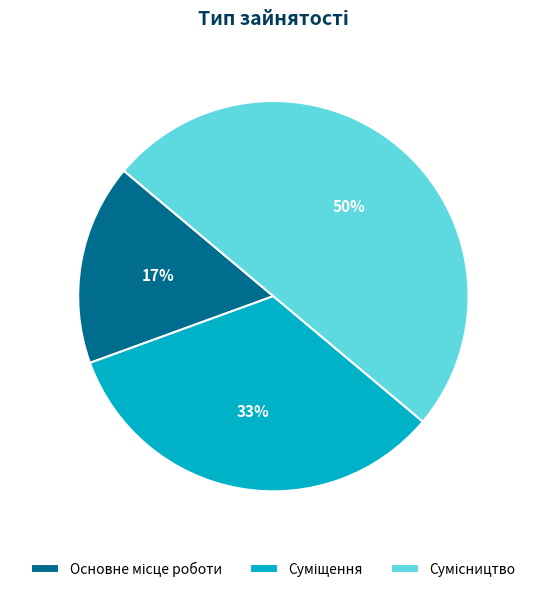

To the nearest percent, what is the difference between the largest and smallest slice percentages?

33%